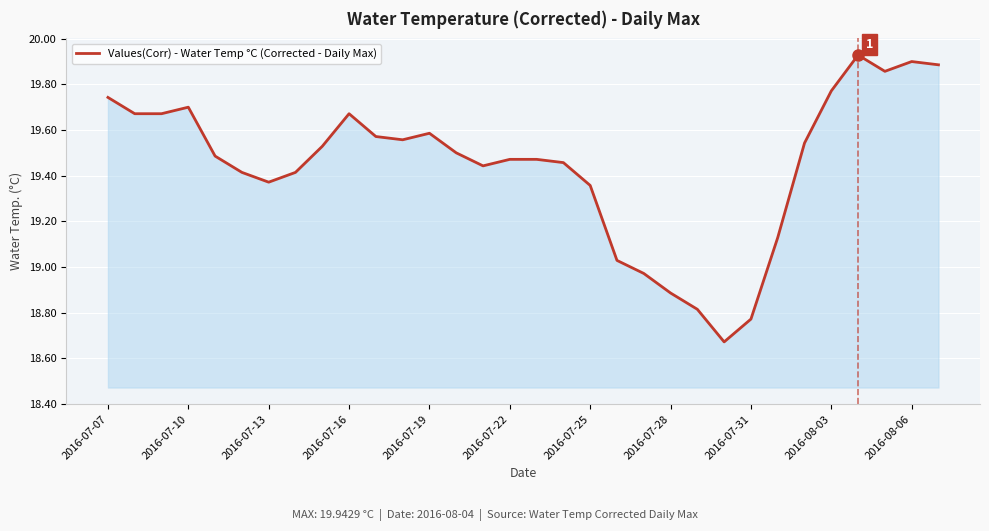

What is the difference between the maximum and minimum values?

1.3